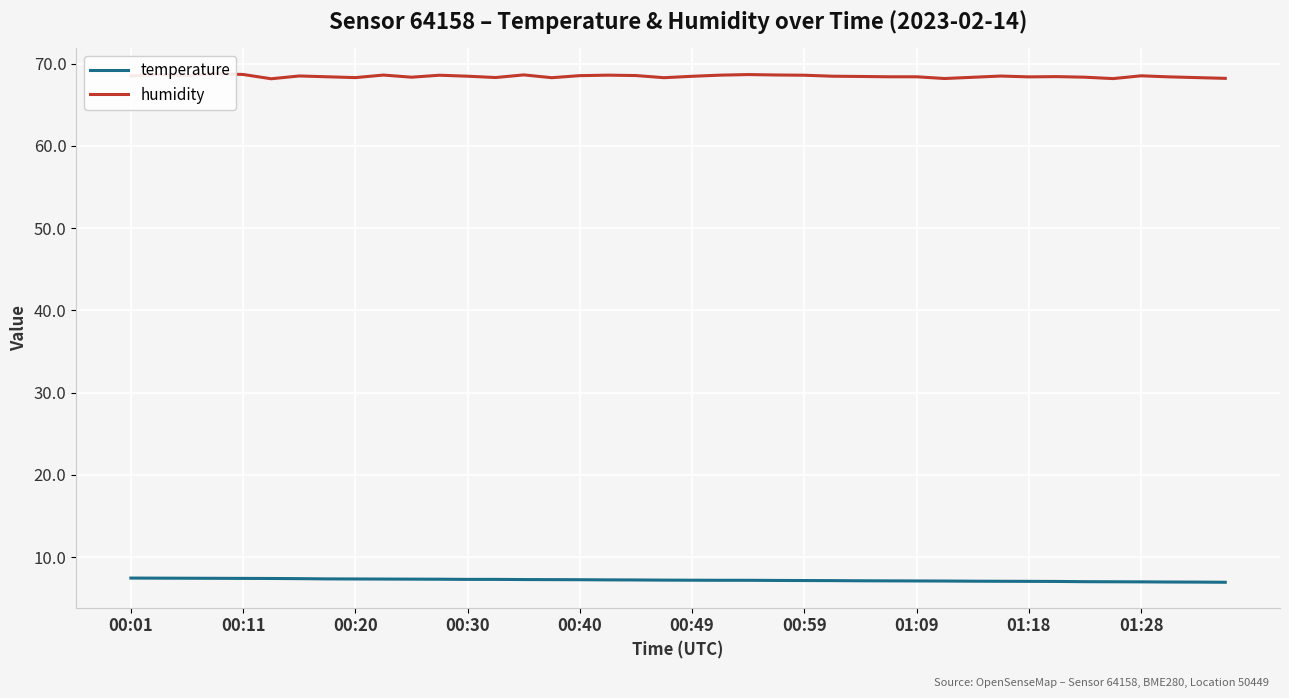

What is the difference between the maximum and minimum values in the humidity series?

0.6